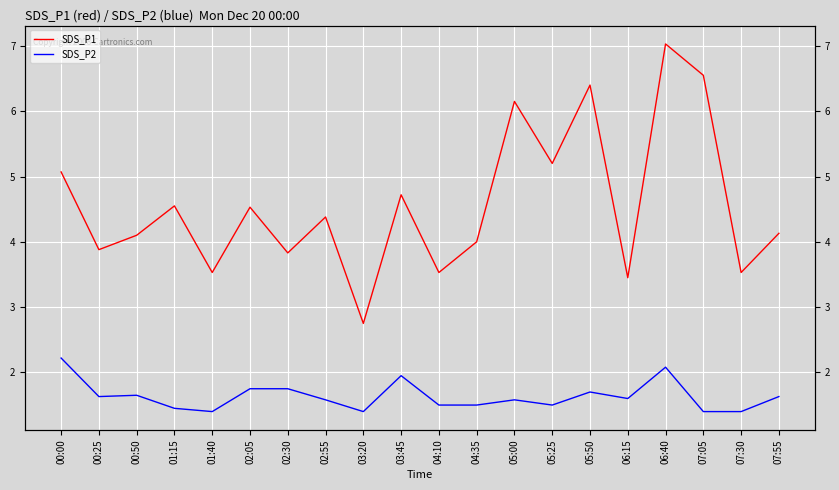

Between 02:05 and 07:05, which series saw the biggest shift?

SDS_P1